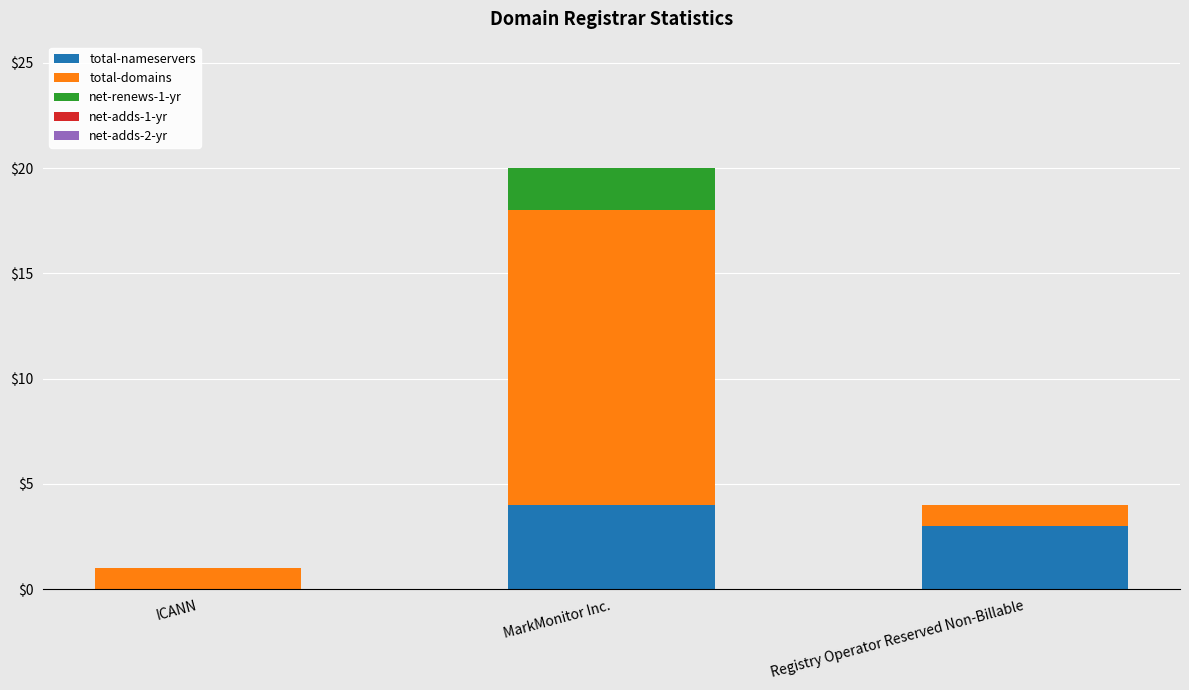

Reading left to right, list the values for the total-nameservers series.

ICANN=0	MarkMonitor Inc.=4	Registry Operator Reserved Non-Billable=3